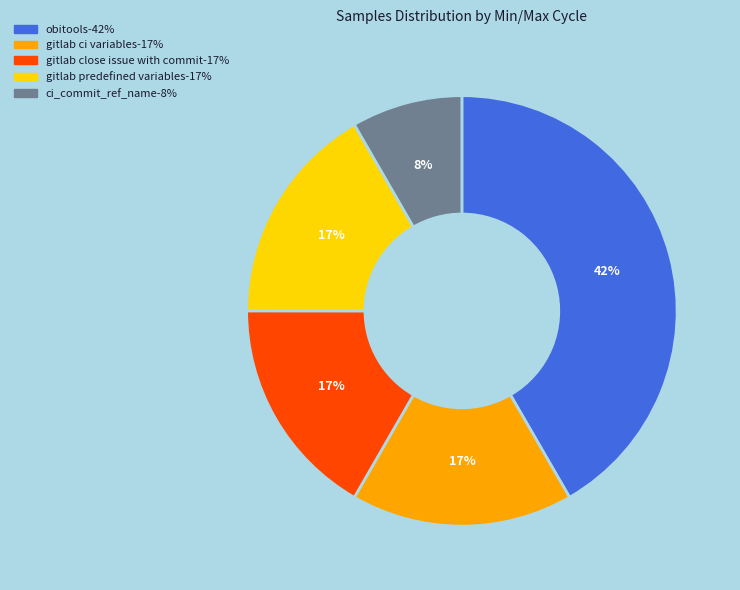

Is there any slice that represents more than half of the pie?

No